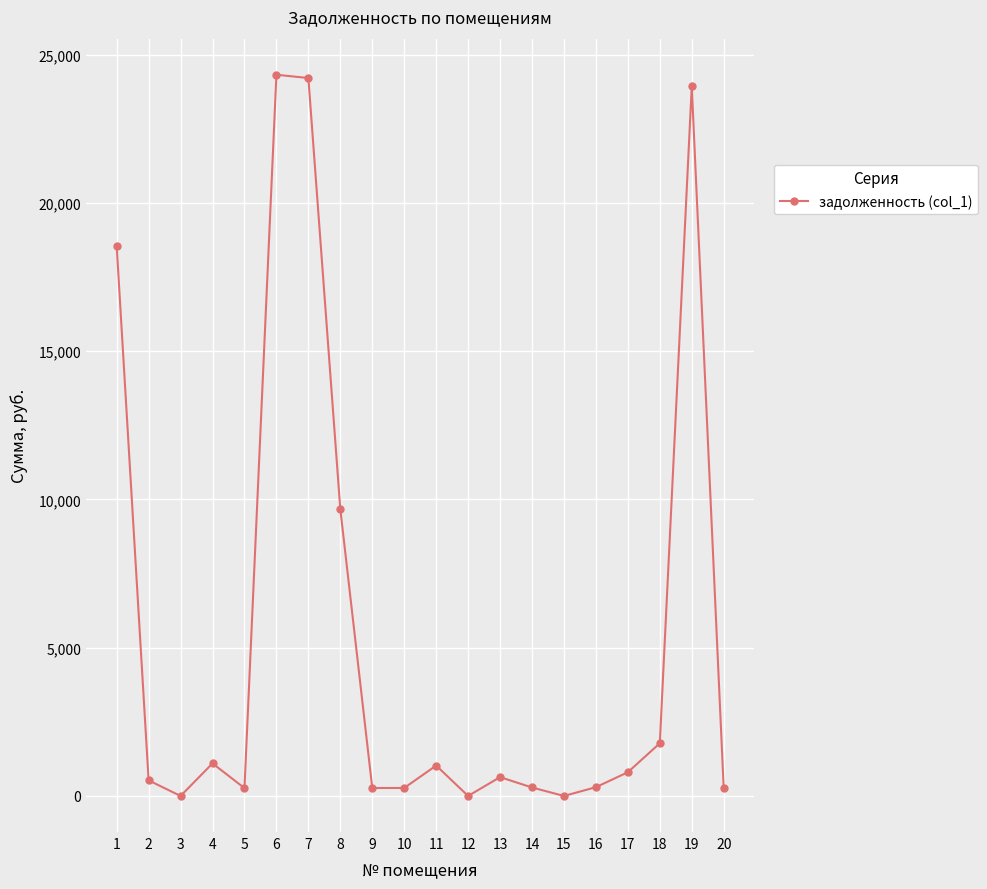

Count the number of categories in the chart.

20